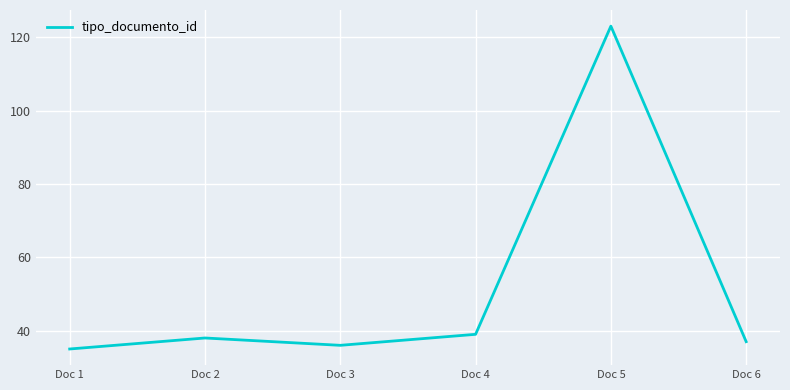

What is the change in value from Doc 1 to Doc 3?

+1